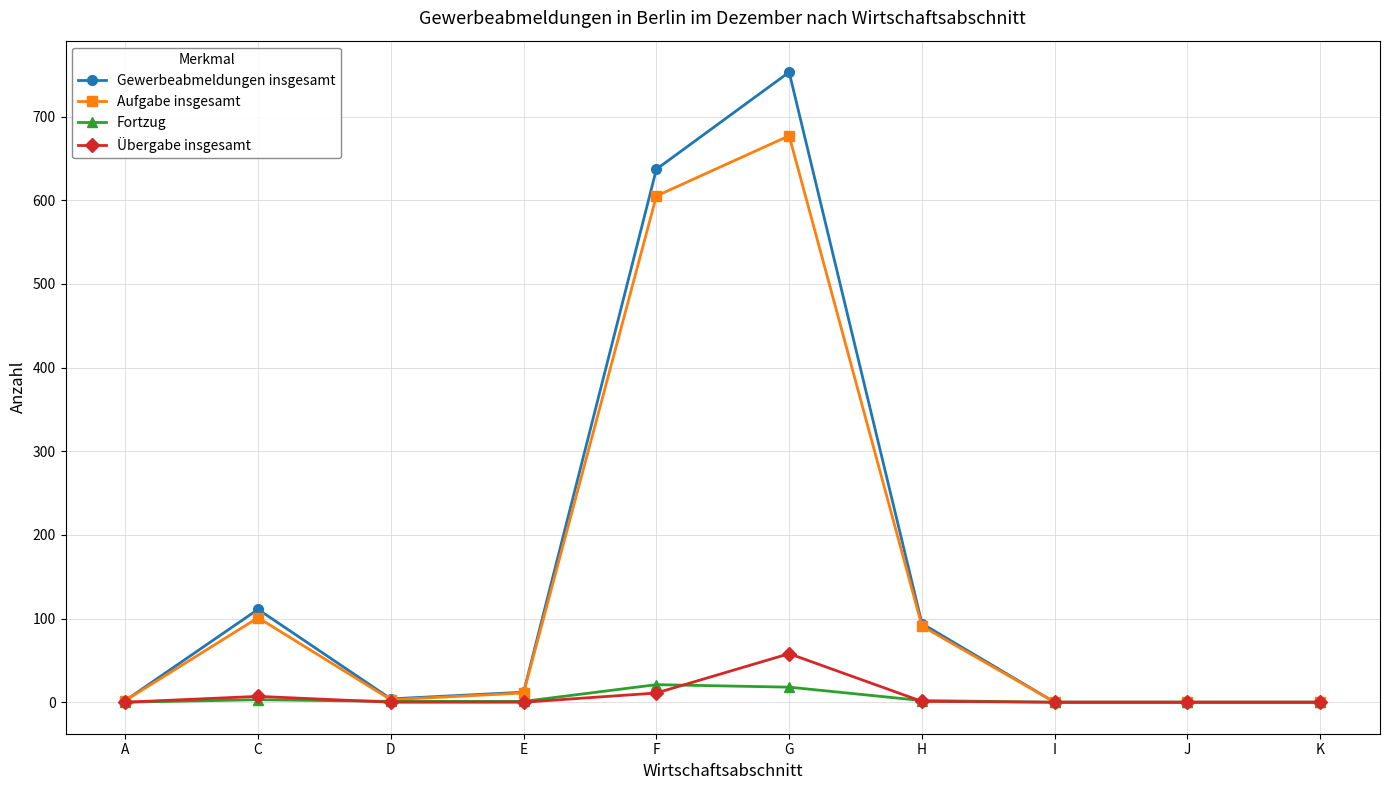

Which series has the largest range (max minus min)?

Gewerbeabmeldungen insgesamt